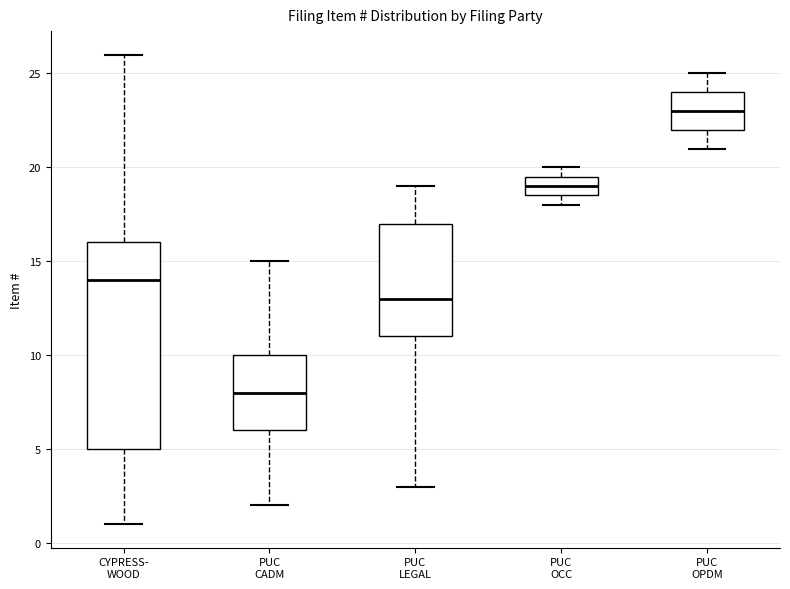

Reading left to right, transcribe this box plot: for each box, give where its median line is, the range the box spans, and where its two whiskers end, as read against the y-axis. The values are not printed on the chart, so give them approximately, as read against the axis.

CYPRESS- WOOD: median 14.0, box 5.0 to 16.0, whiskers 1.0 to 26.0
PUC CADM: median 8.0, box 6.0 to 10.0, whiskers 2.0 to 15.0
PUC LEGAL: median 13.0, box 11.0 to 17.0, whiskers 3.0 to 19.0
PUC OCC: median 19.0, box 18.5 to 19.5, whiskers 18.0 to 20.0
PUC OPDM: median 23.0, box 22.0 to 24.0, whiskers 21.0 to 25.0